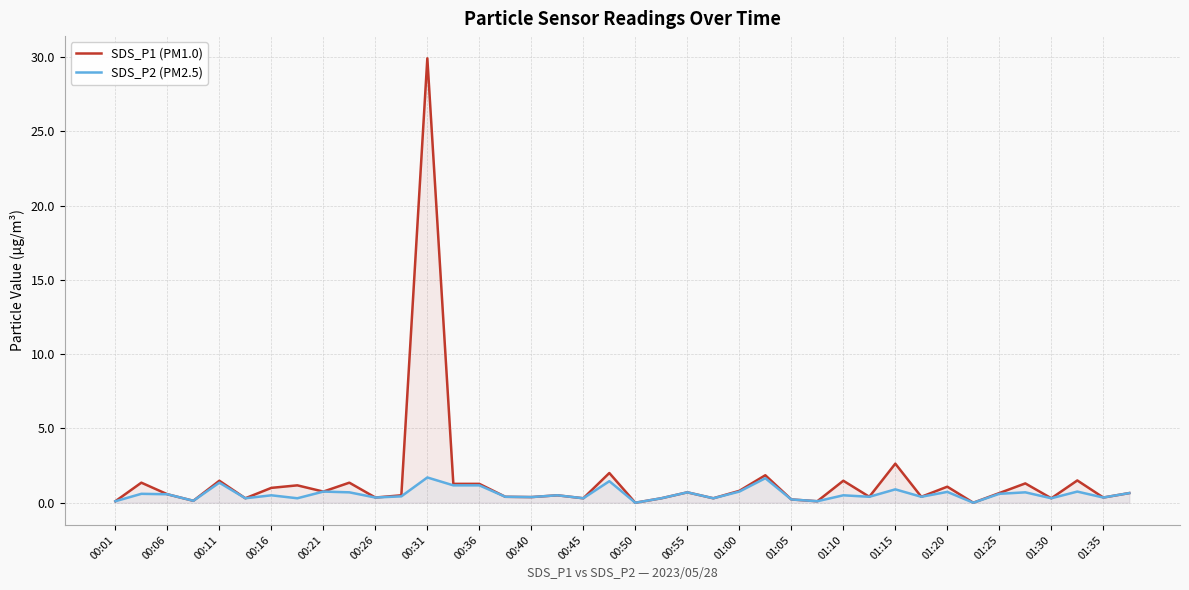

True or false: SDS_P2 (PM2.5) has a value of 0.3 at 23.

True